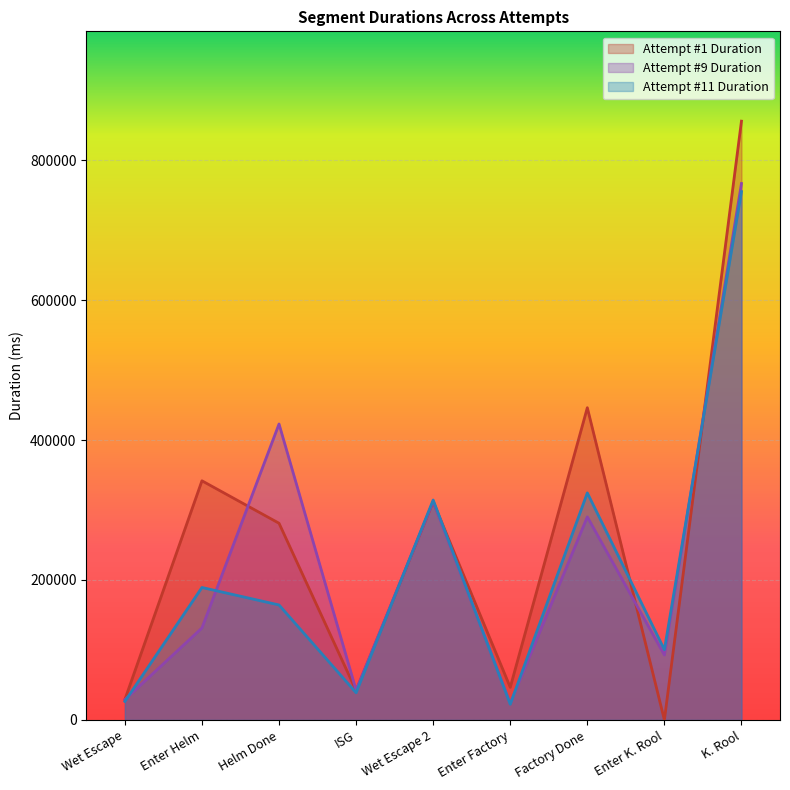

How many interior local valleys does the Attempt #11 Duration series have?

3